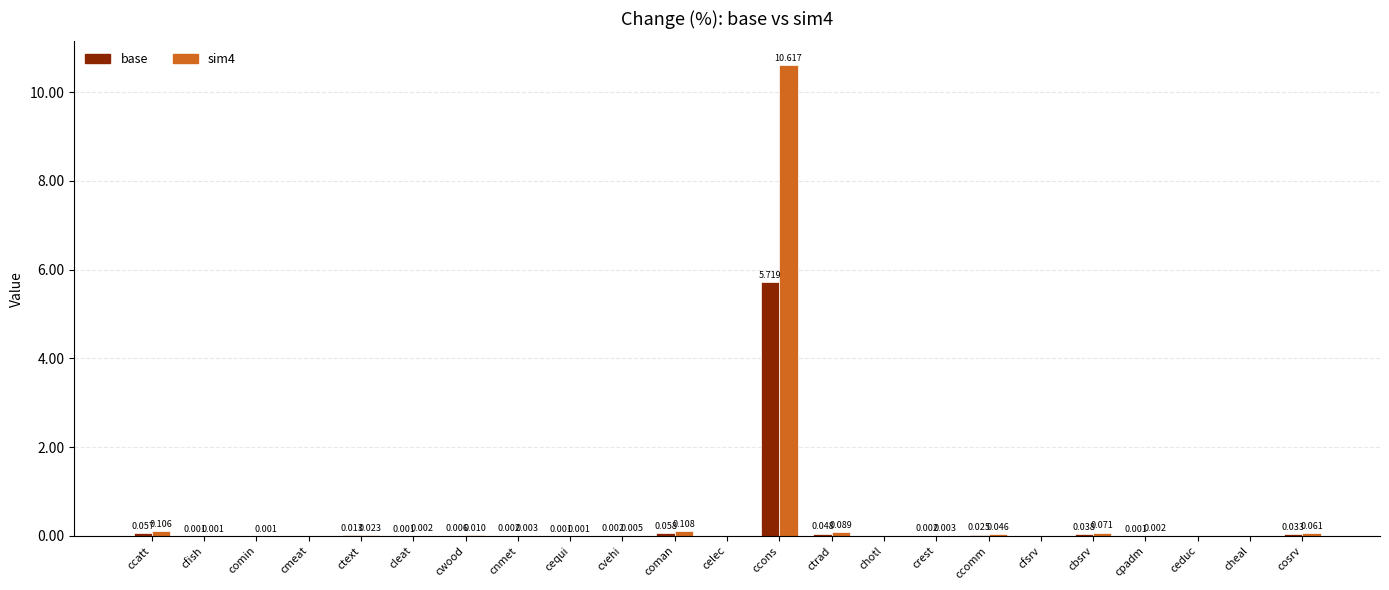

How many groups of bars are there?

23